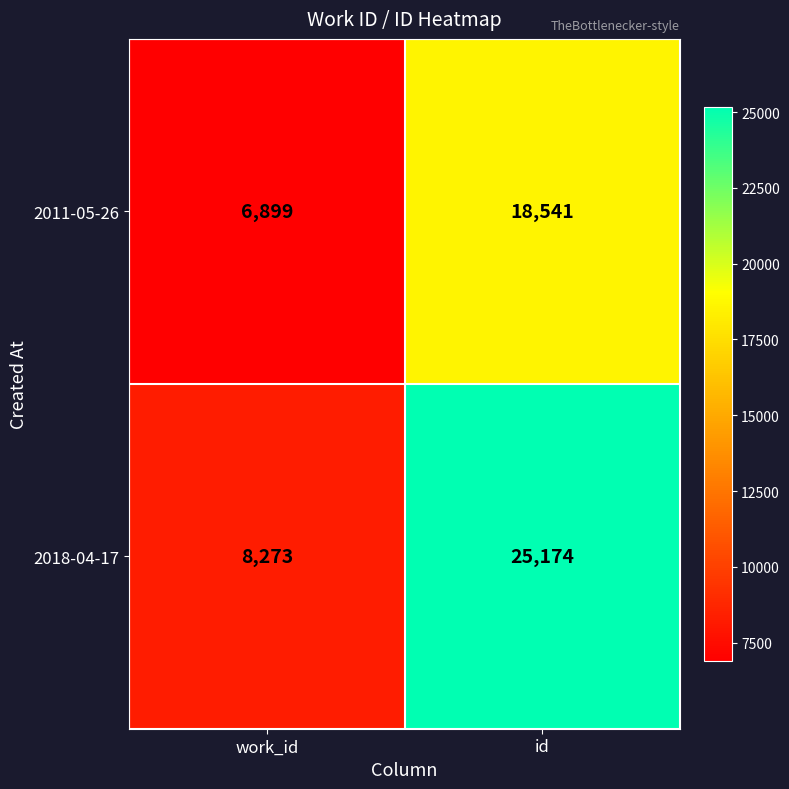

Which series changed the most between work_id and id?

2018-04-17